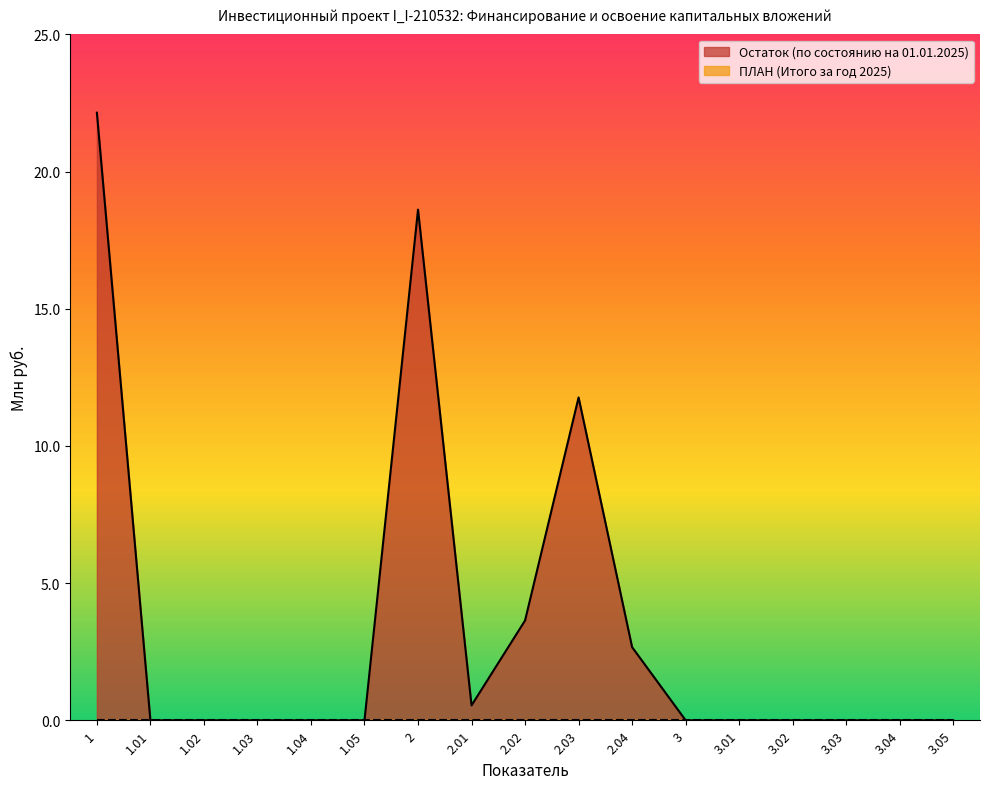

Which has a higher value, 1.05 or 3.04?

1.05